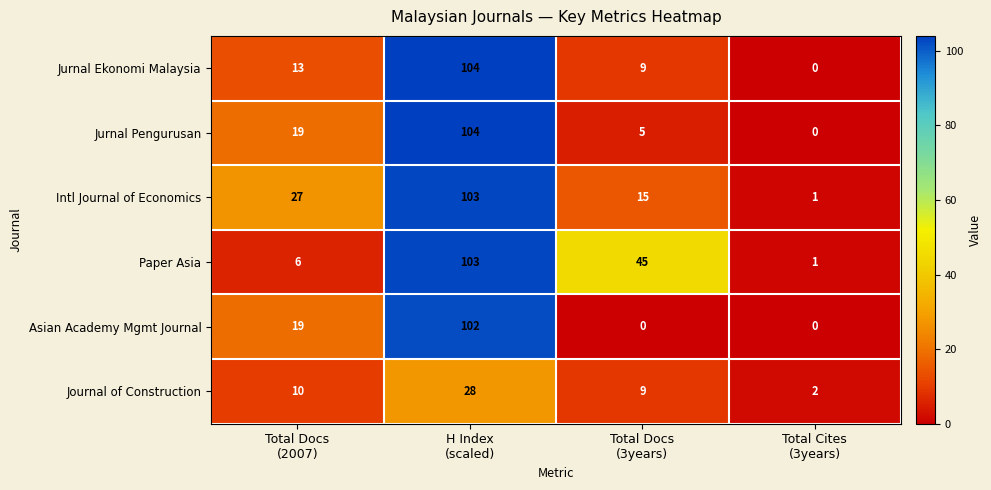

How many Asian Academy Mgmt Journal values are between 0 and 102?

4